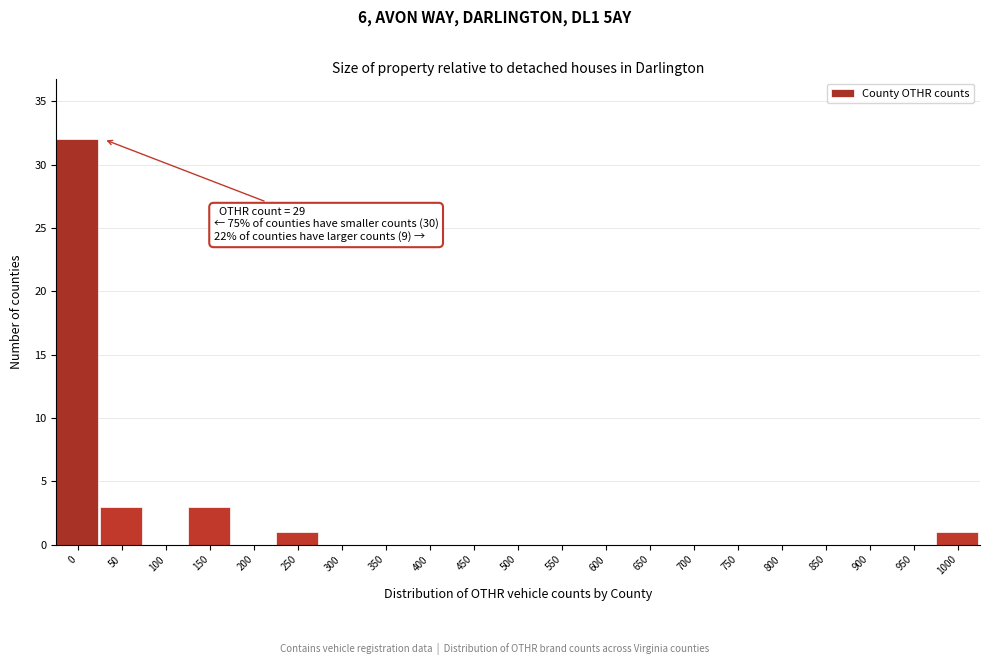

Reading left to right, extract all data points from this chart.

0=32	50=3	100=0	150=3	200=0	250=1	300=0	350=0	400=0	450=0	500=0	550=0	600=0	650=0	700=0	750=0	800=0	850=0	900=0	950=0	1000=1